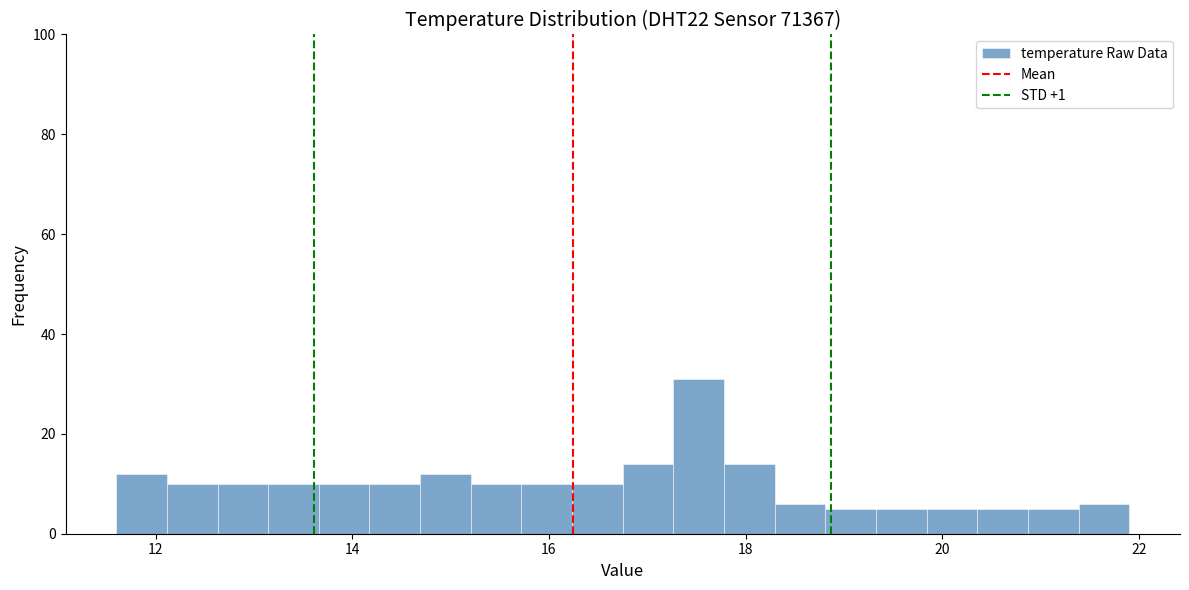

Read against the x-axis, roughly where is the centre of the tallest bar?

17.6